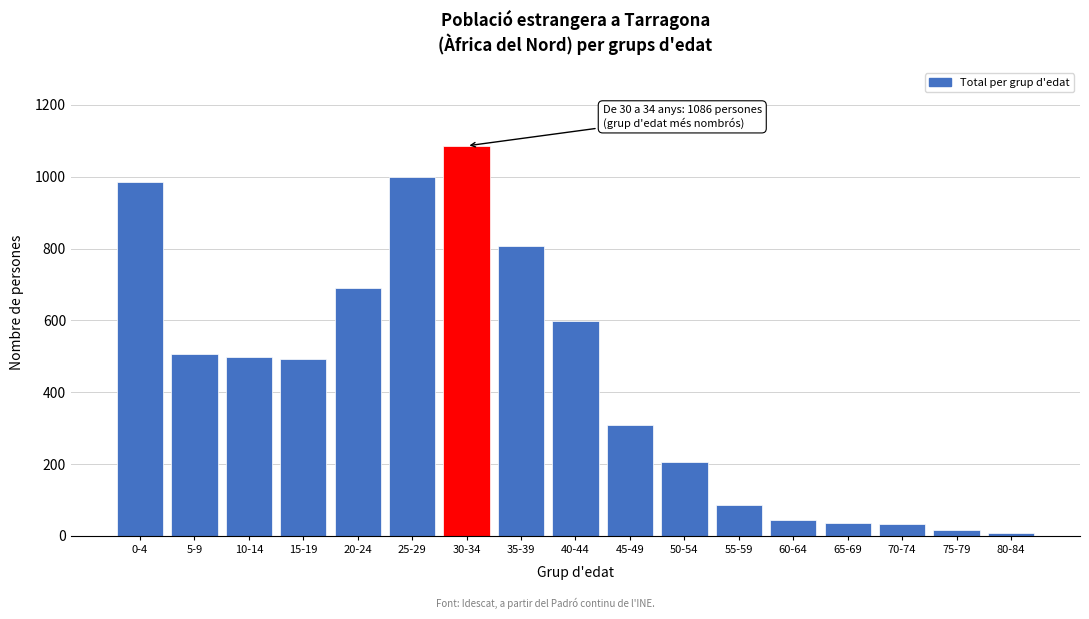

What is the label of the 17th bar from the left?

80-84